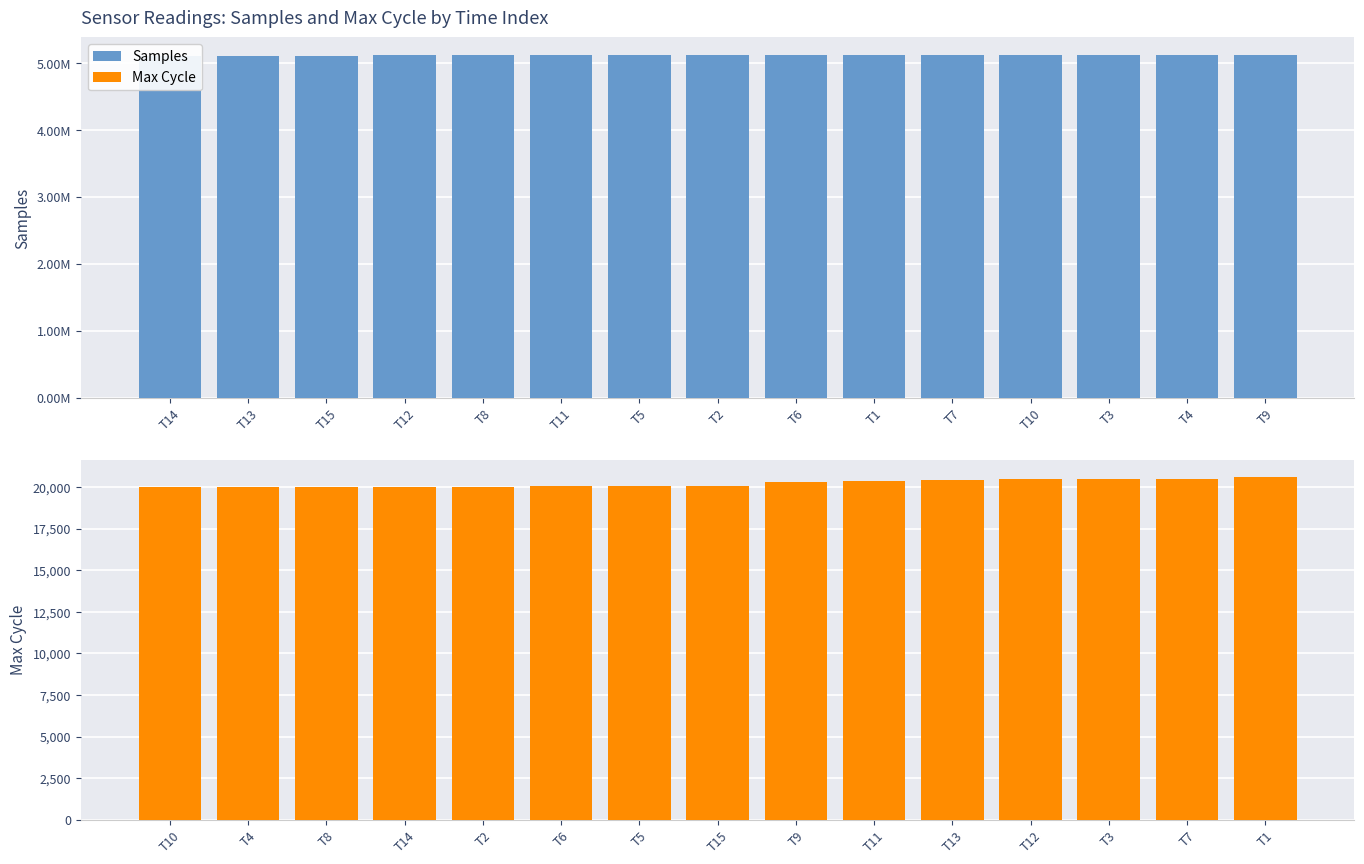

How many groups of bars are there?

15